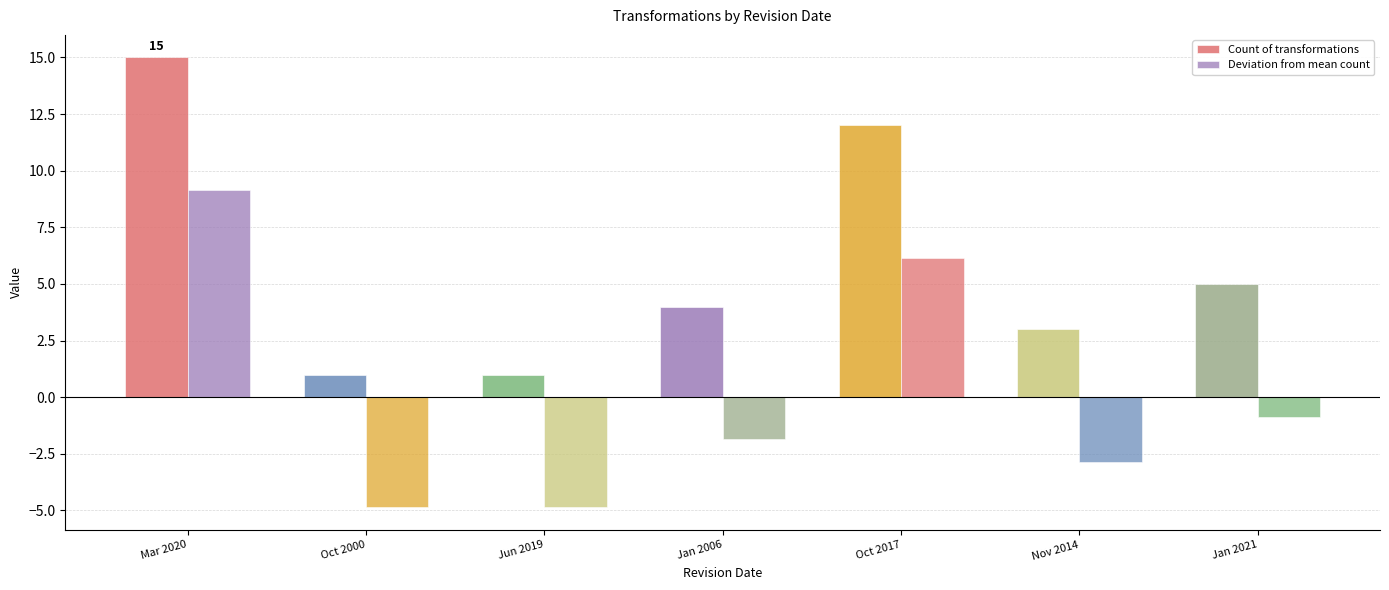

What is the value of the Deviation from mean count bar at the 7th from the left?

-0.9